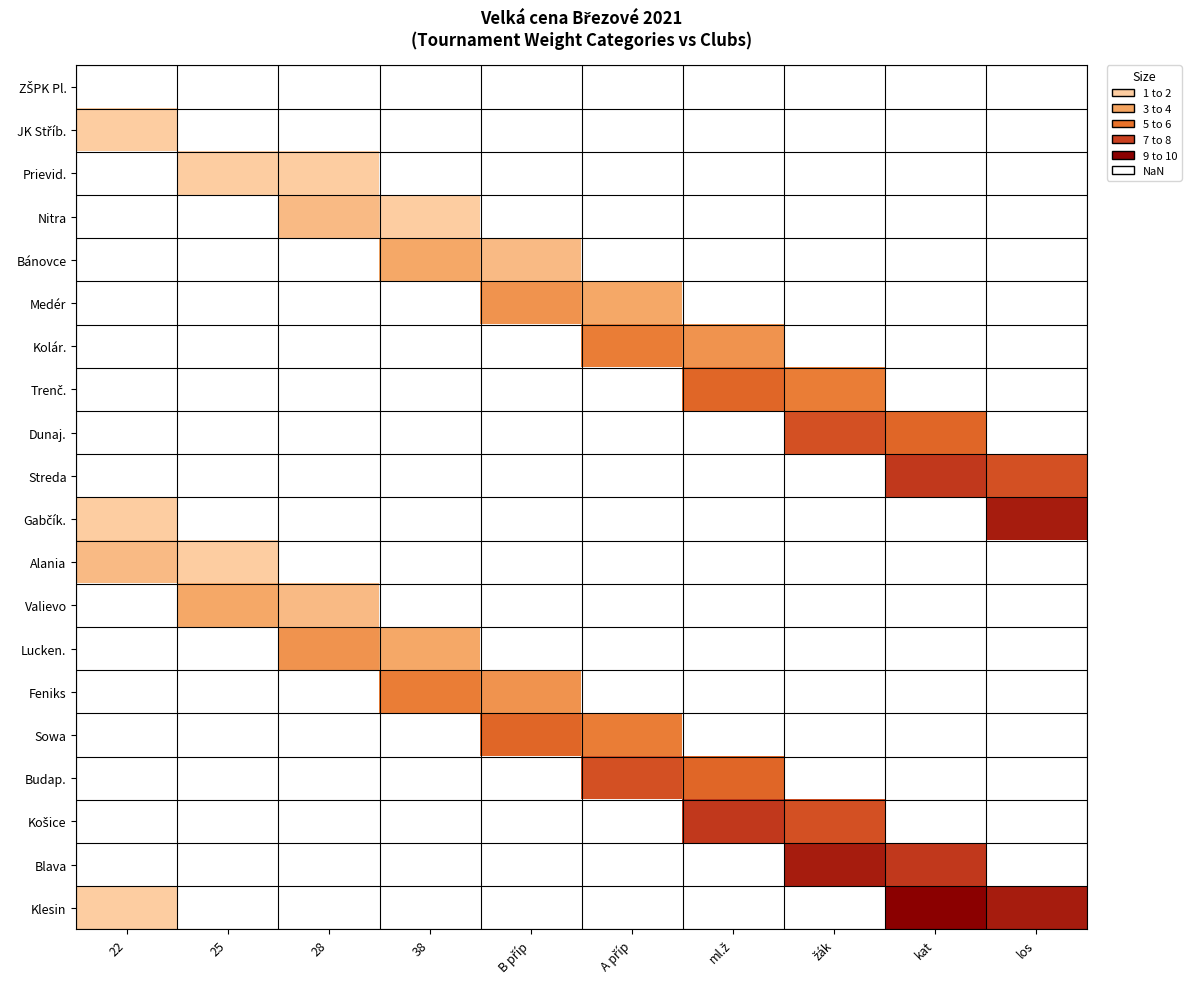

Count the number of data series in this chart.

20